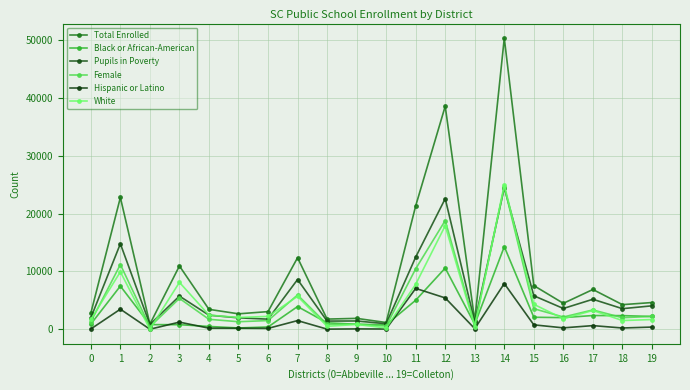

Which category has the highest value across all series?

14